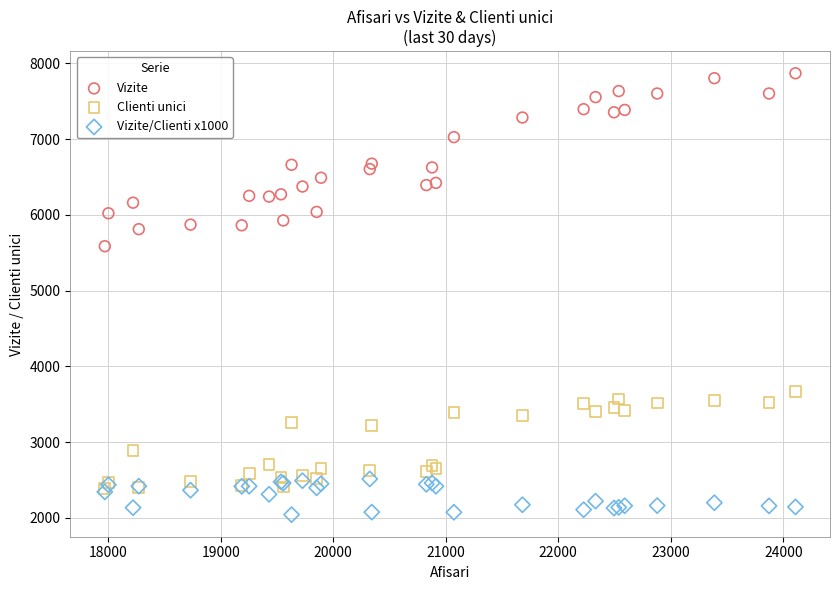

What are all the series names shown in the legend?

Vizite, Clienti unici, Vizite/Clienti x1000